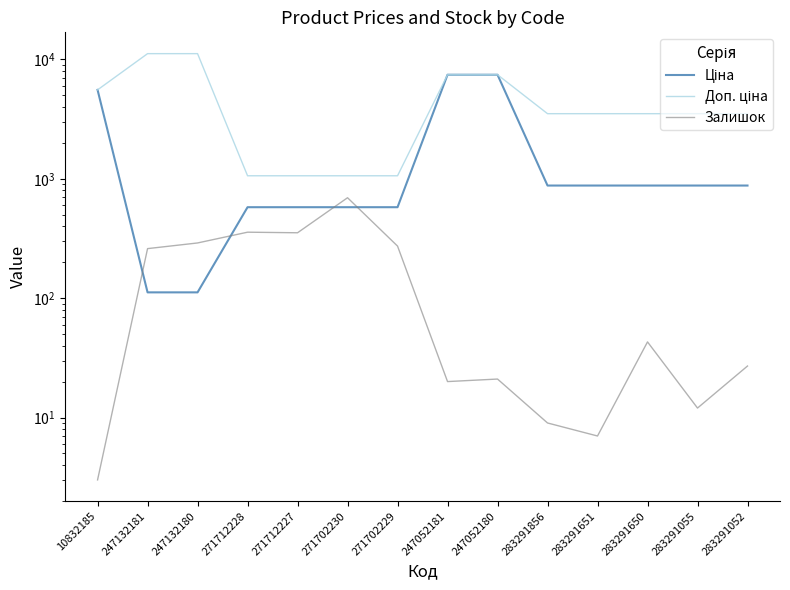

True or false: Залишок and Доп. ціна intersect in this chart.

False